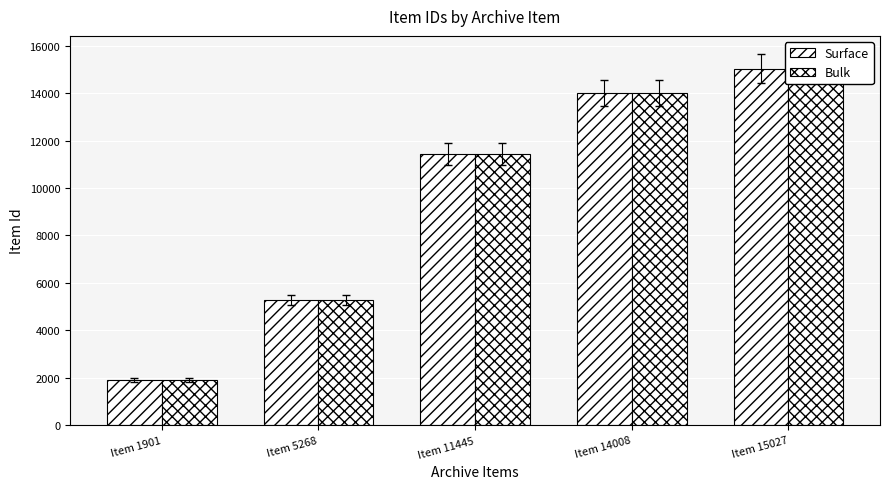

What is the value of the Surface bar at the 2nd from the left?

5268